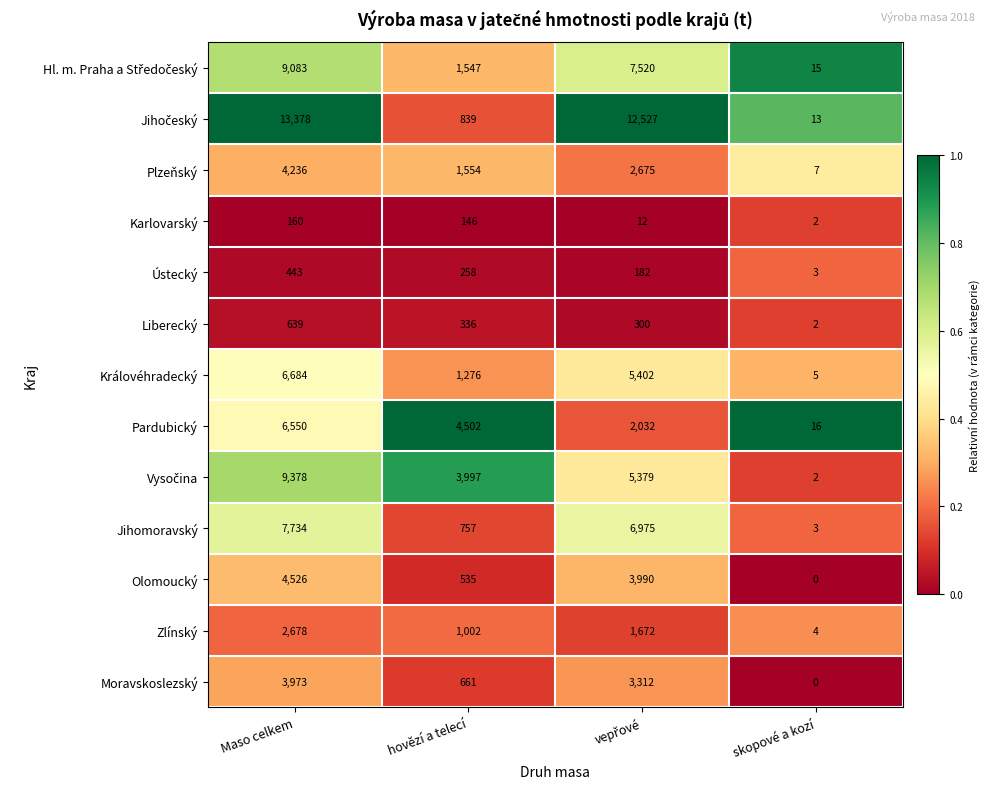

What is the difference between the highest and lowest values at hovězí a telecí?

4356